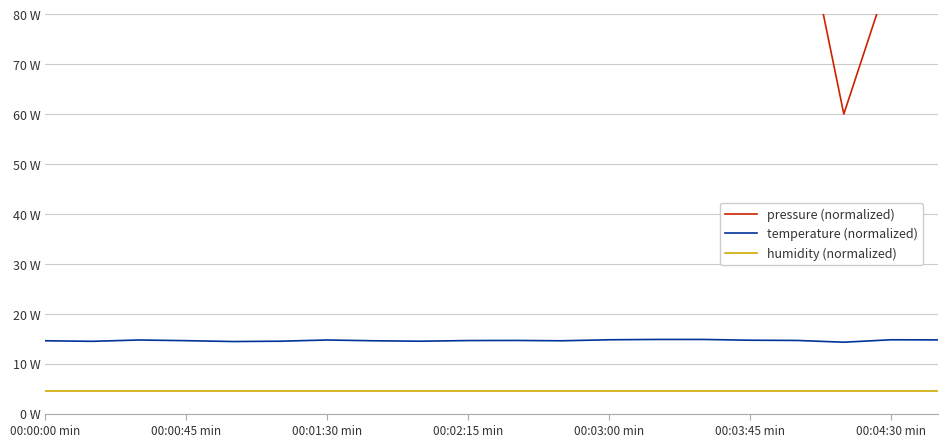

What is the sum of all pressure (normalized) values?

1974.2